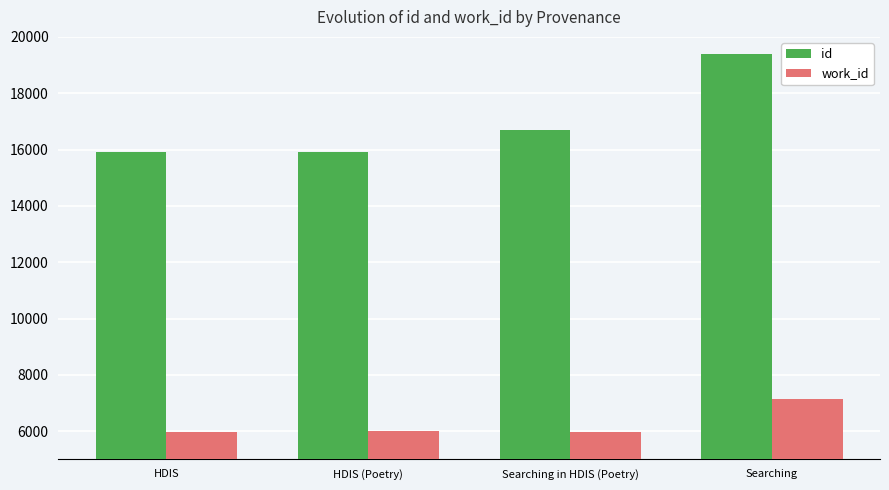

Which label corresponds to the largest value in the chart?

Searching